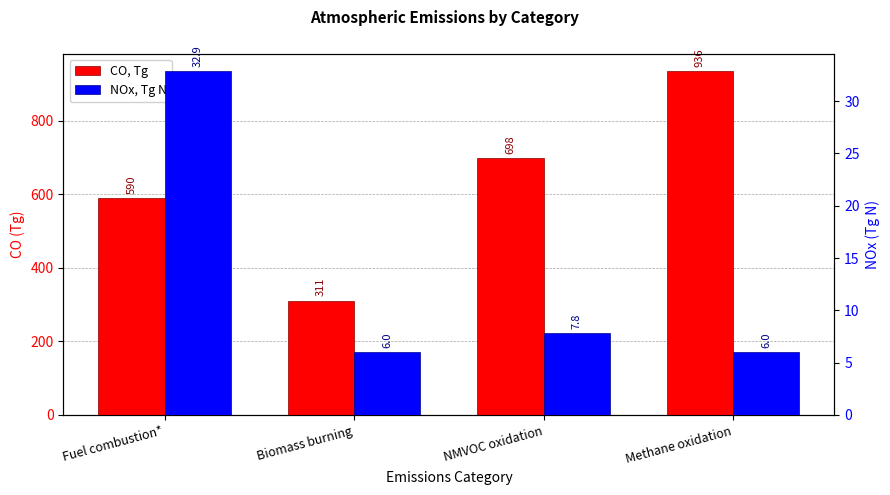

What is the label of the 1st bar from the left?

Fuel combustion*